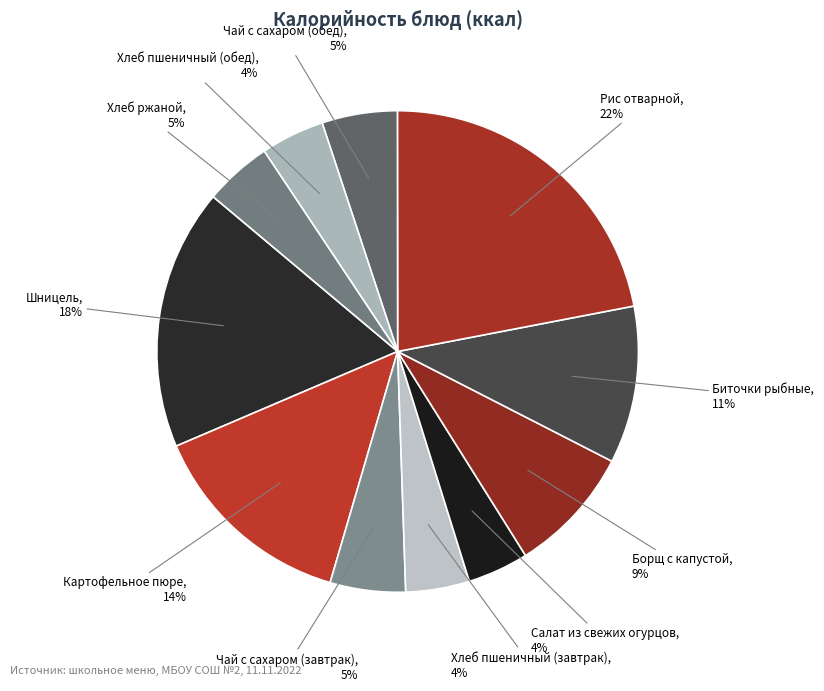

Count the number of slices in the pie.

11